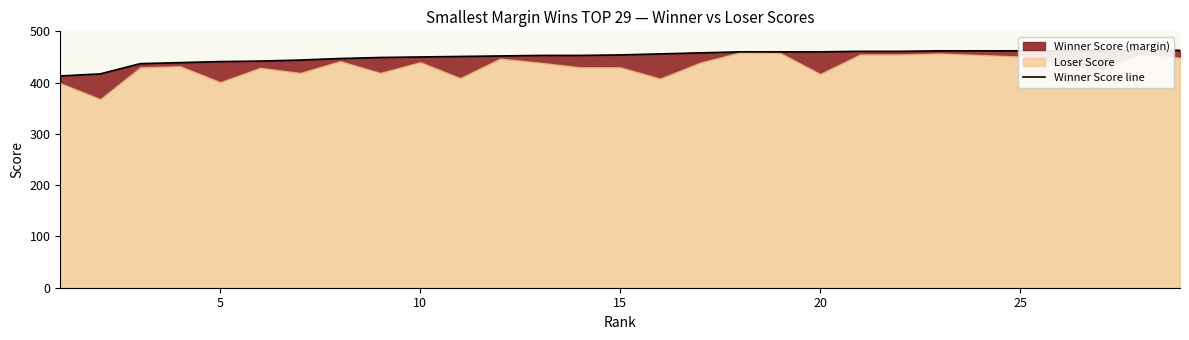

What is the average value?

452